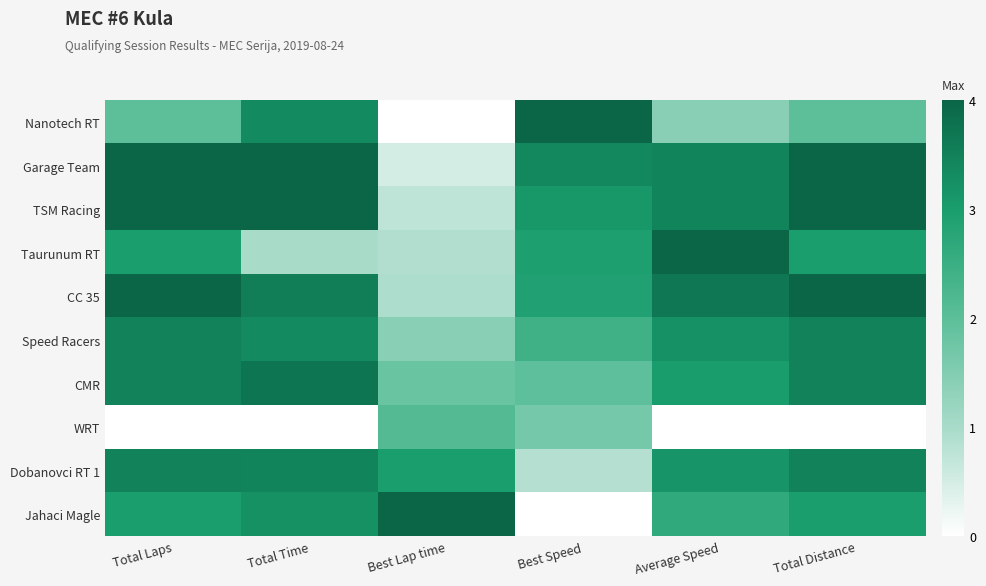

Between Total Laps and Total Time, which series saw the biggest shift?

Taurunum RT